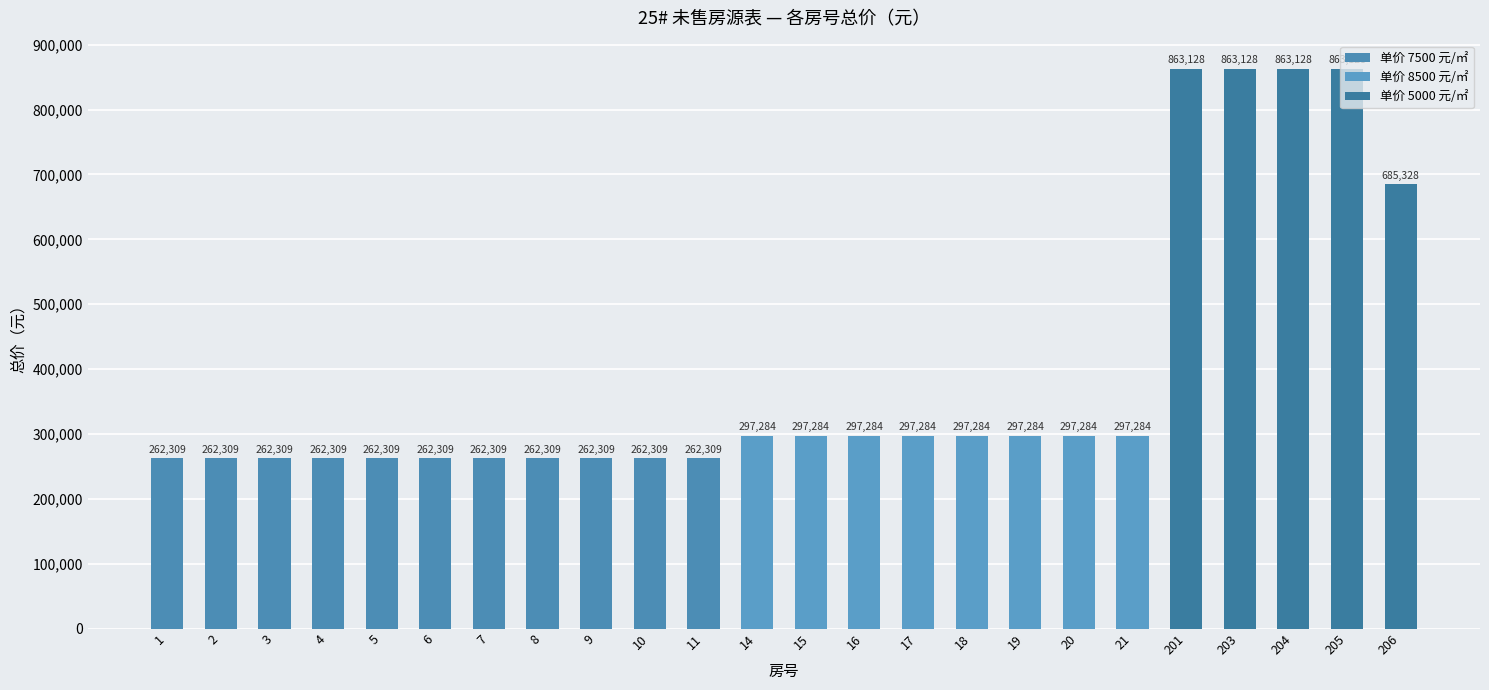

Are the bars grouped side by side (vs. stacked)?

No